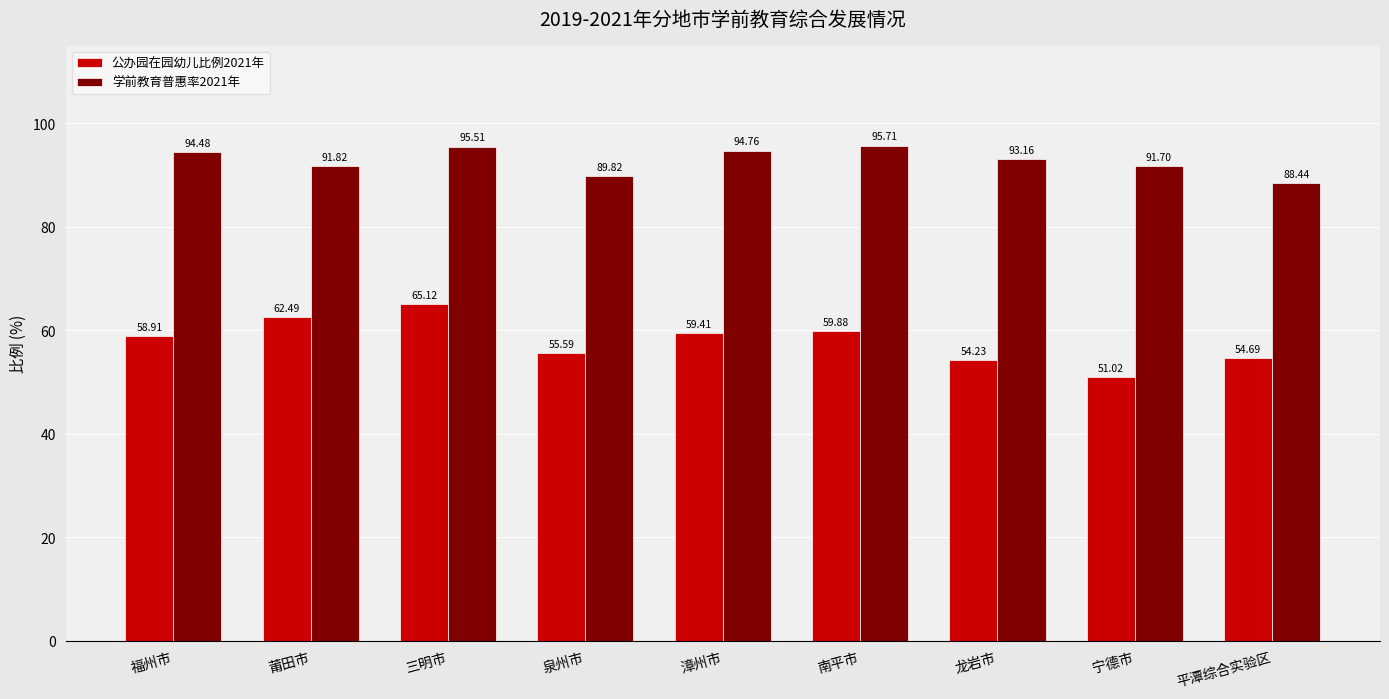

How many distinct data groups are displayed?

2